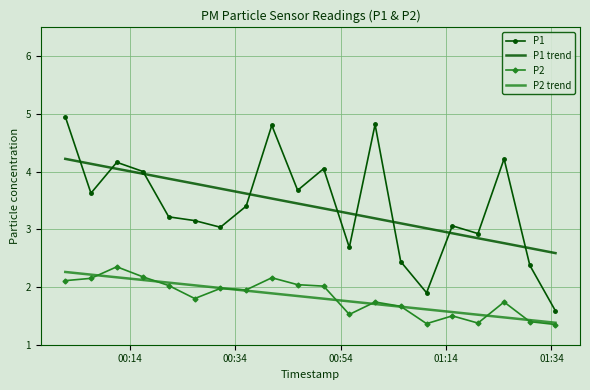

True or false: P2 trend and P1 cross at least once.

False